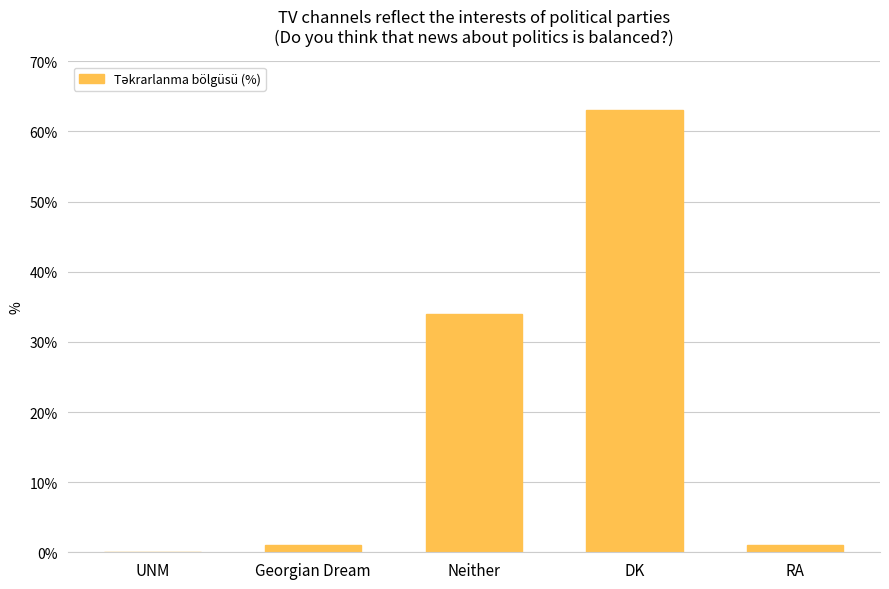

The chart shows a value of 52 at Neither. True or false?

False